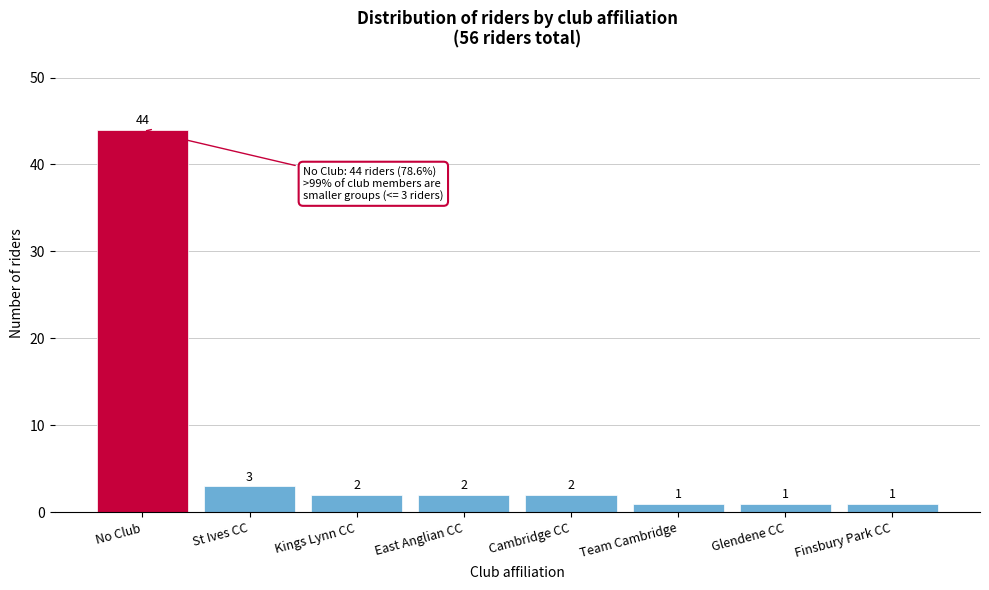

Reading left to right, list all the values displayed in this chart.

No Club=44	St Ives CC=3	Kings Lynn CC=2	East Anglian CC=2	Cambridge CC=2	Team Cambridge=1	Glendene CC=1	Finsbury Park CC=1